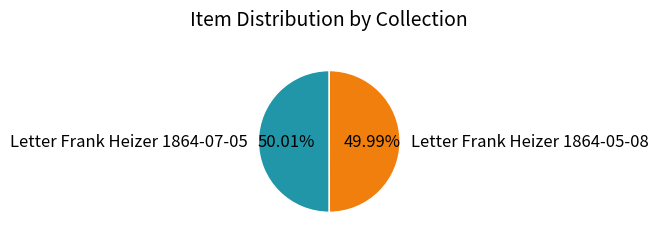

Approximately how many times larger is the value at Letter Frank Heizer 1864-05-08 compared to Letter Frank Heizer 1864-07-05?

1.0